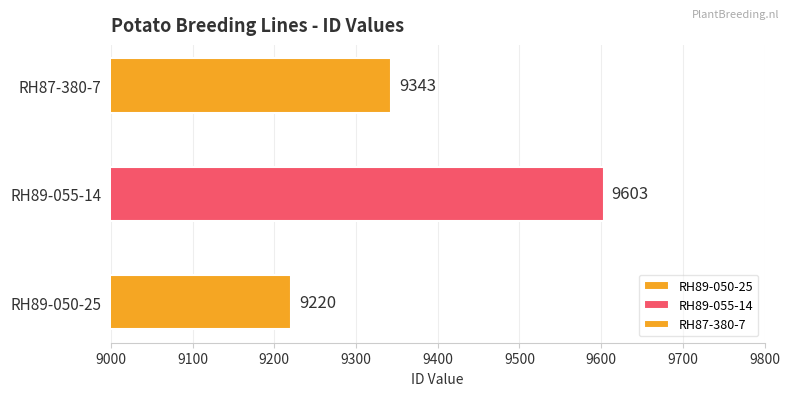

Which has a higher value, RH89-050-25 or RH89-055-14?

RH89-055-14